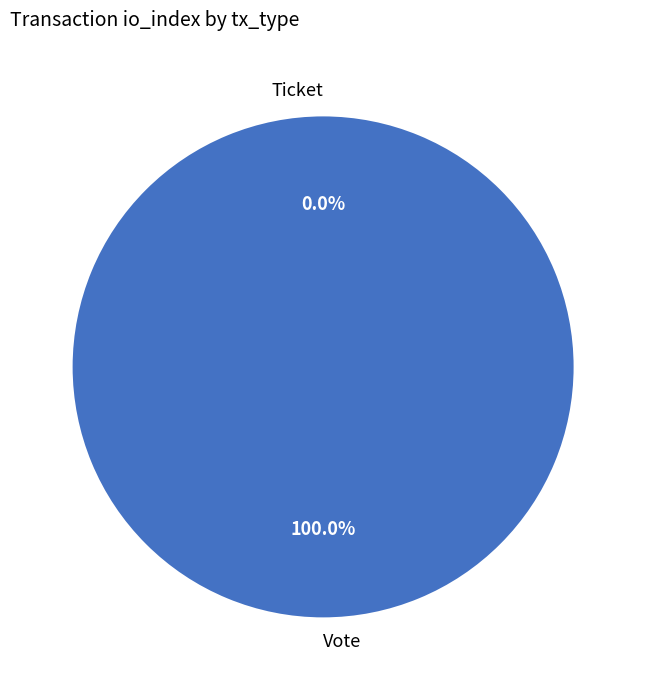

To the nearest percent, what is the average slice percentage?

50%